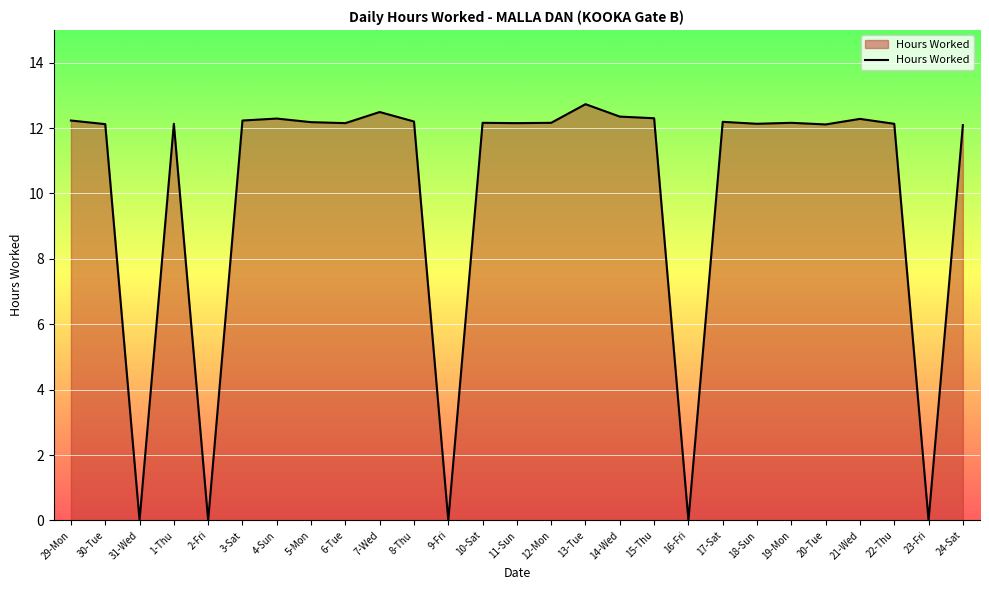

What position from the right is 3-Sat?

22